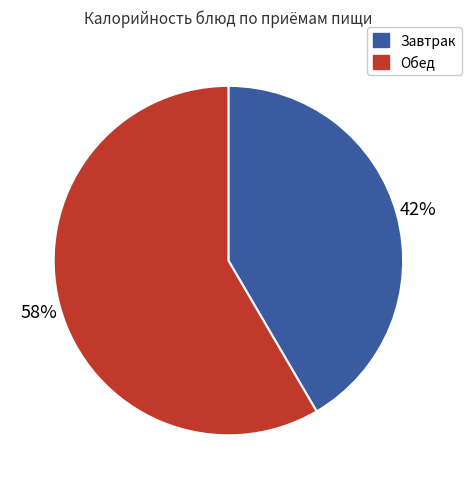

How many segments does this pie chart have?

2